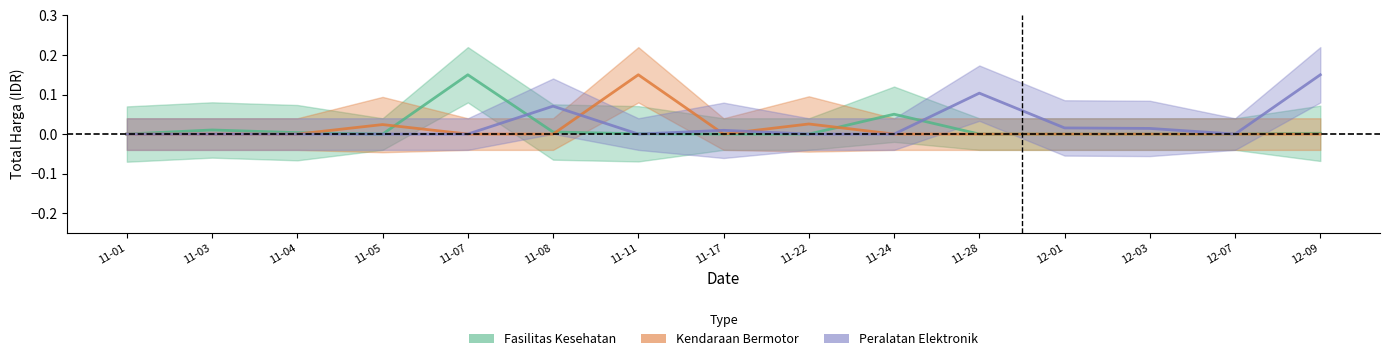

Which series has the widest spread of values?

Fasilitas Kesehatan